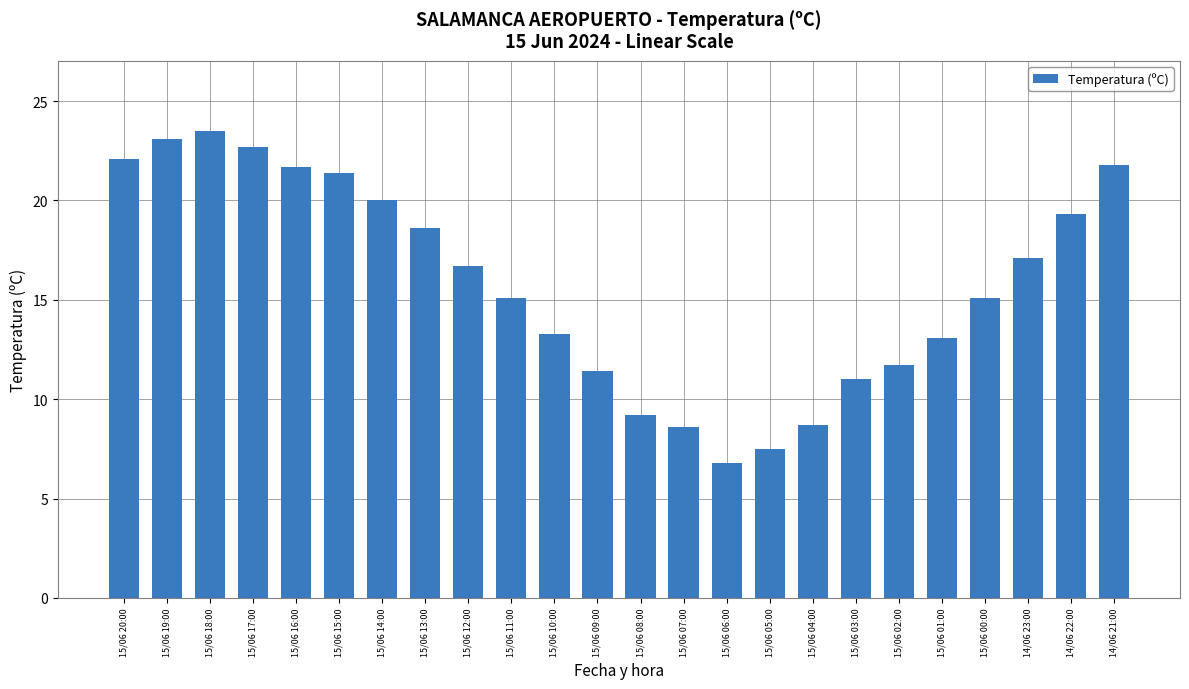

How many bars are there in total?

24